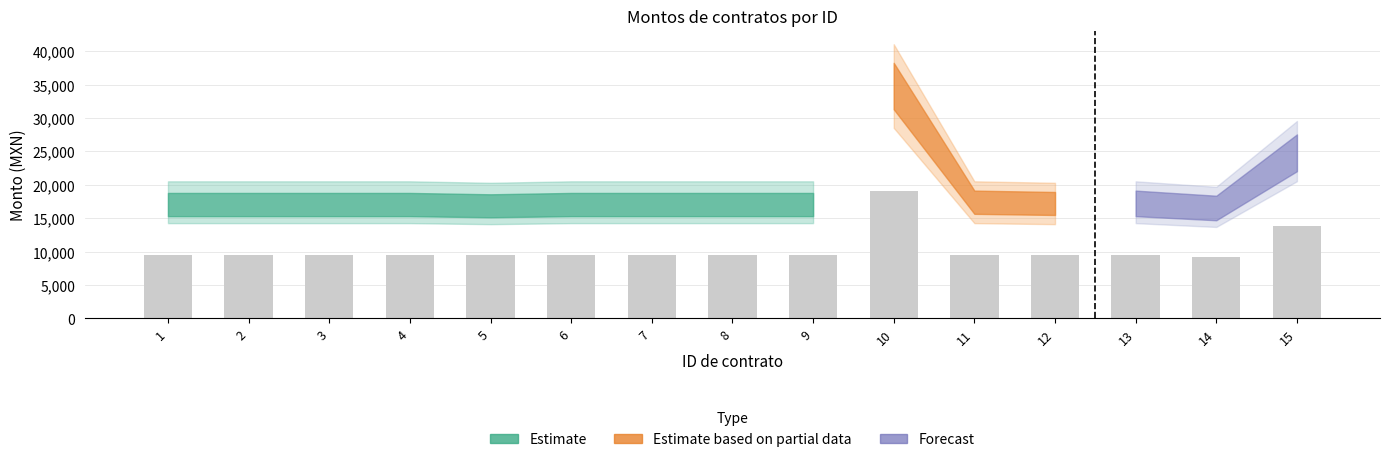

Is it true that the value at 1 is 9570.0?

True